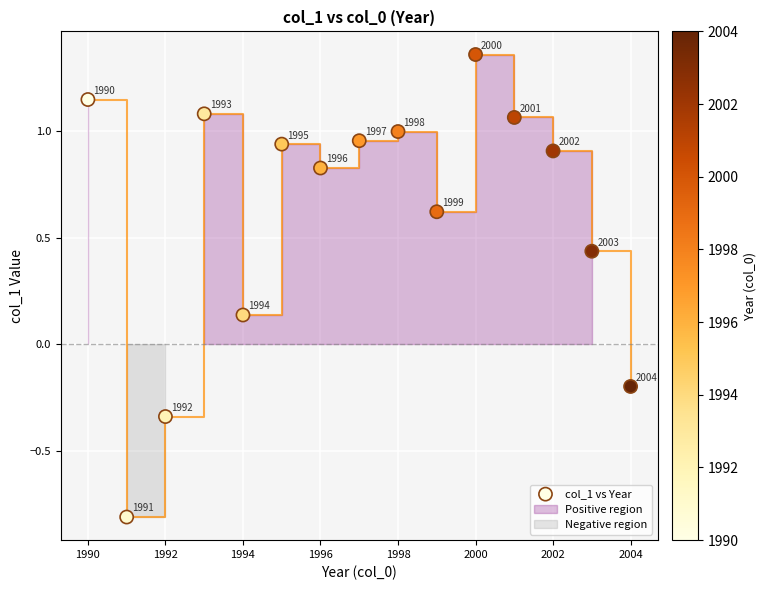

What is the range of Y values (max minus min)?

2.2